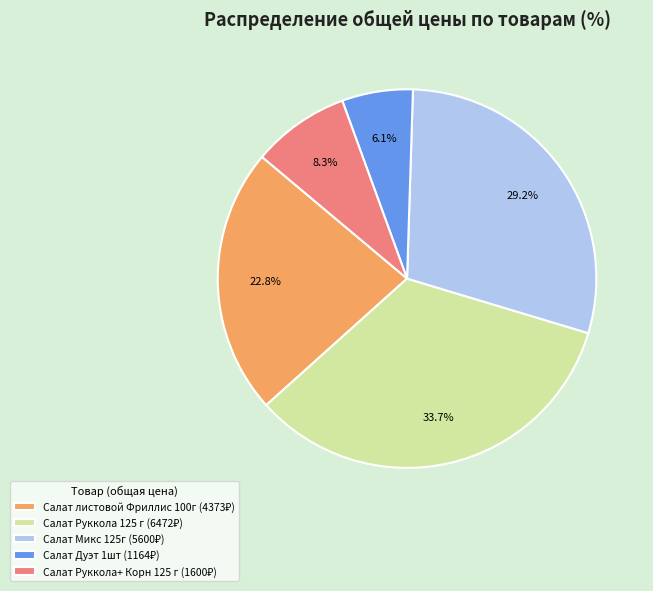

Is there a majority slice in this chart?

No